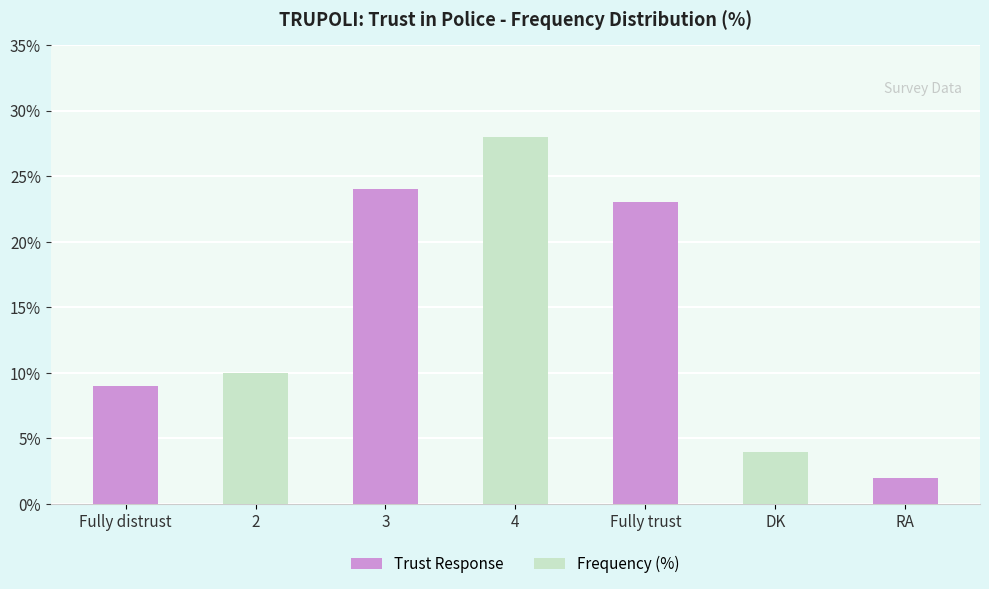

How many categories are shown in the chart?

7